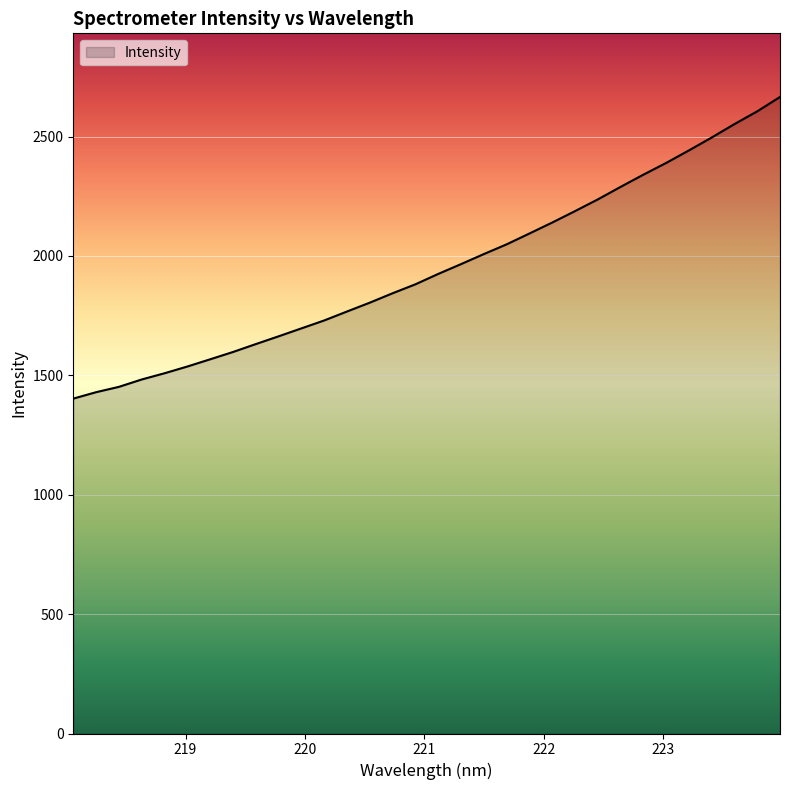

What is the minimum value shown in the chart?

1402.6